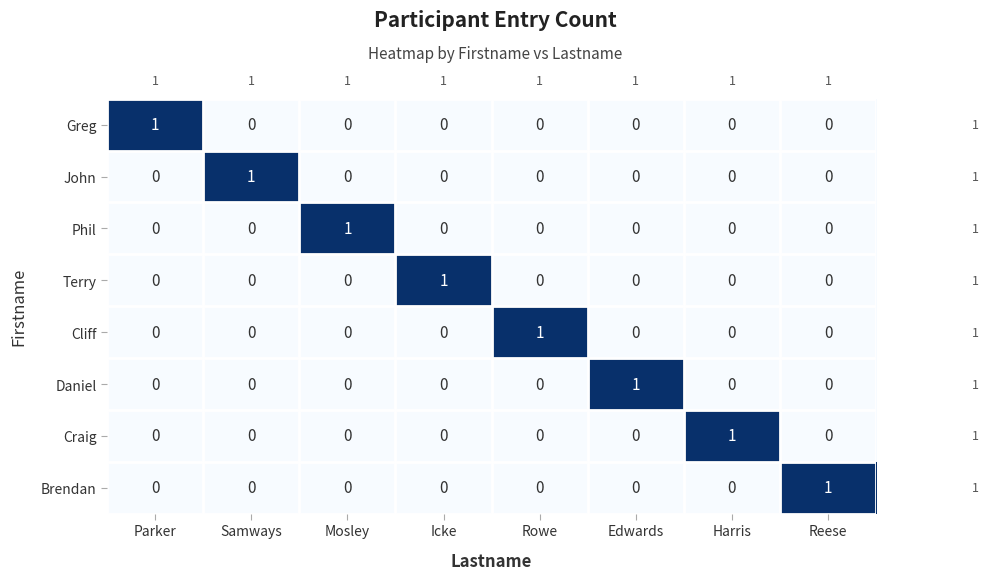

Count the Daniel values in the range 0 to 1.

8